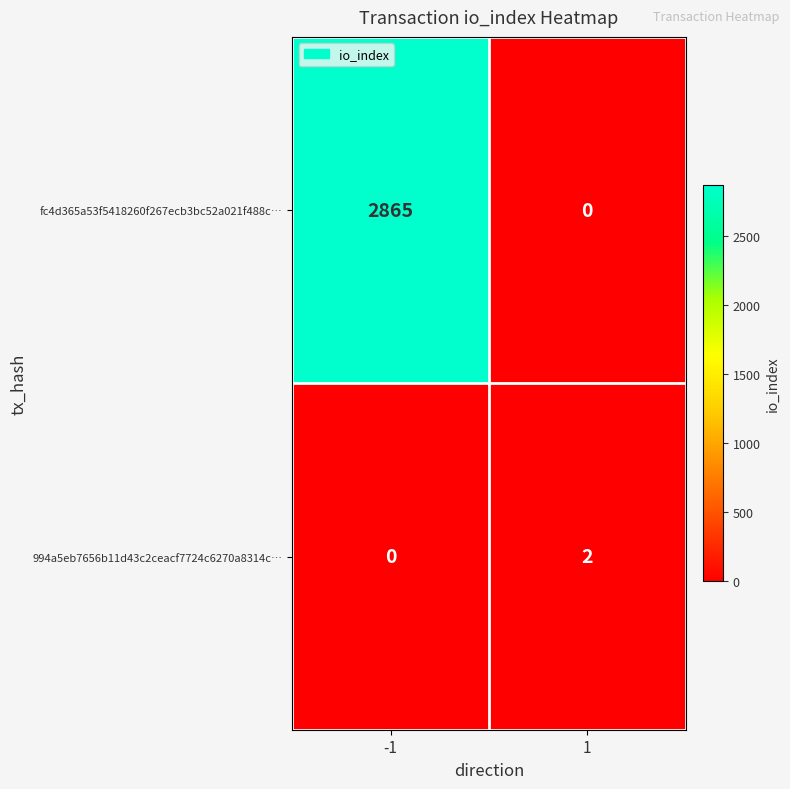

What is the total value across all series at -1?

2865